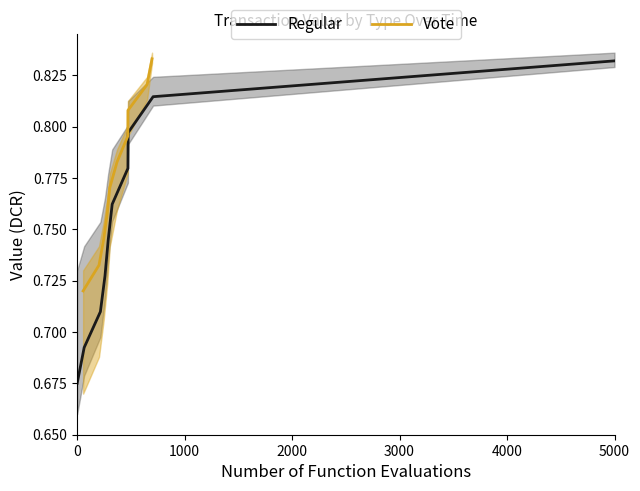

What is the average value of the Regular series?

0.8